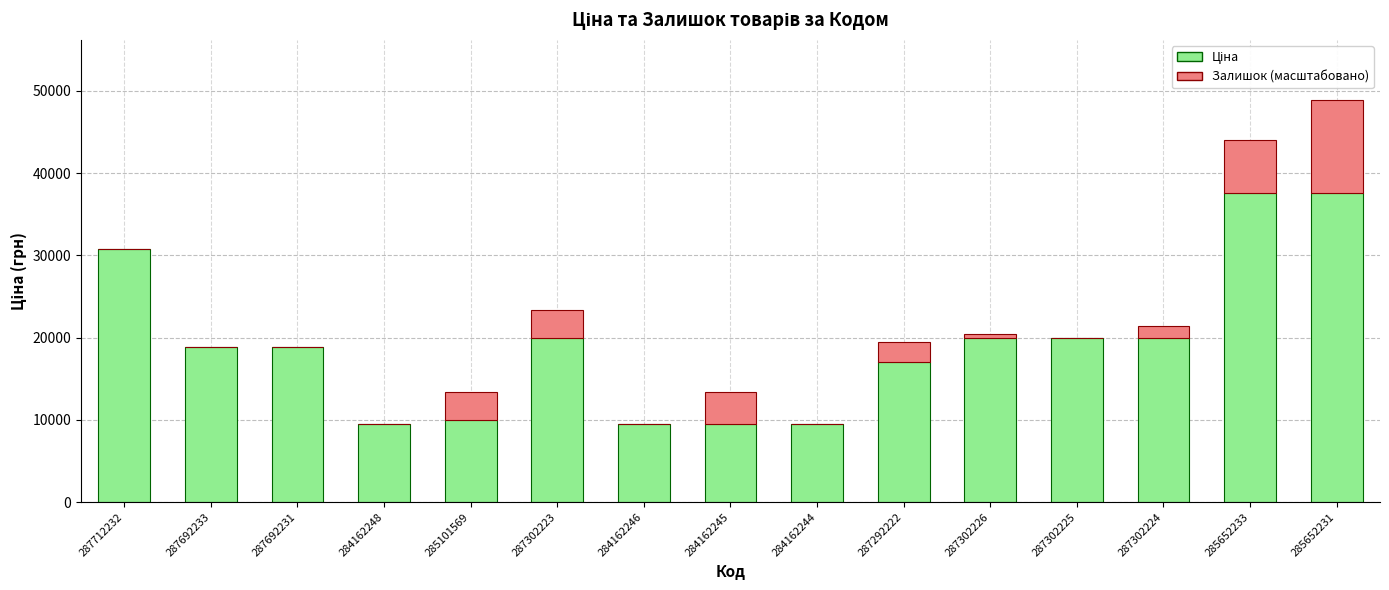

What is the total value across all series at 287692233?

18796.8